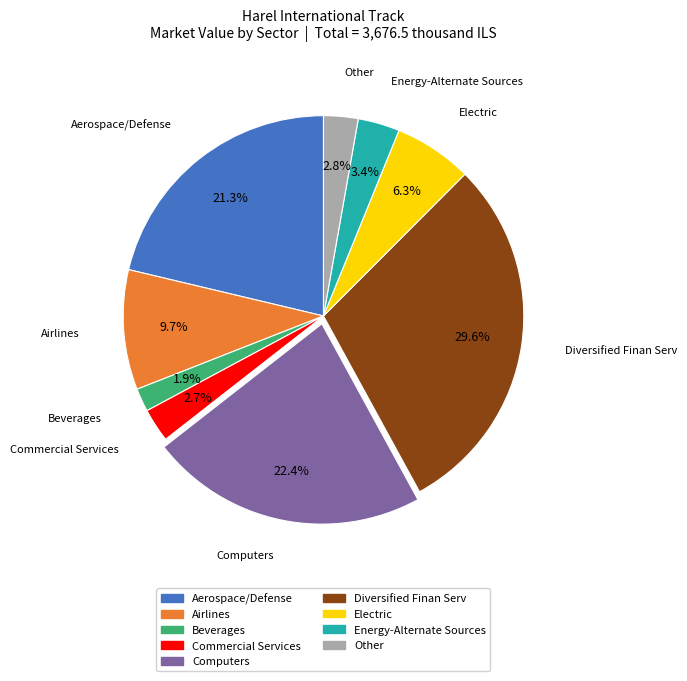

Is Airlines the majority of the pie?

No